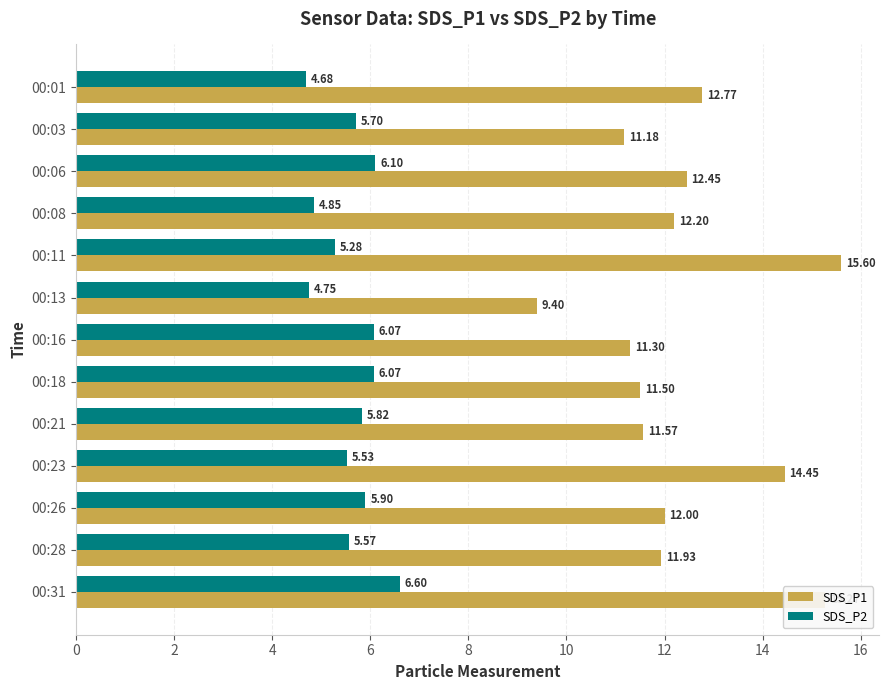

Rank the series at 00:13 from lowest to highest value.

SDS_P2, SDS_P1